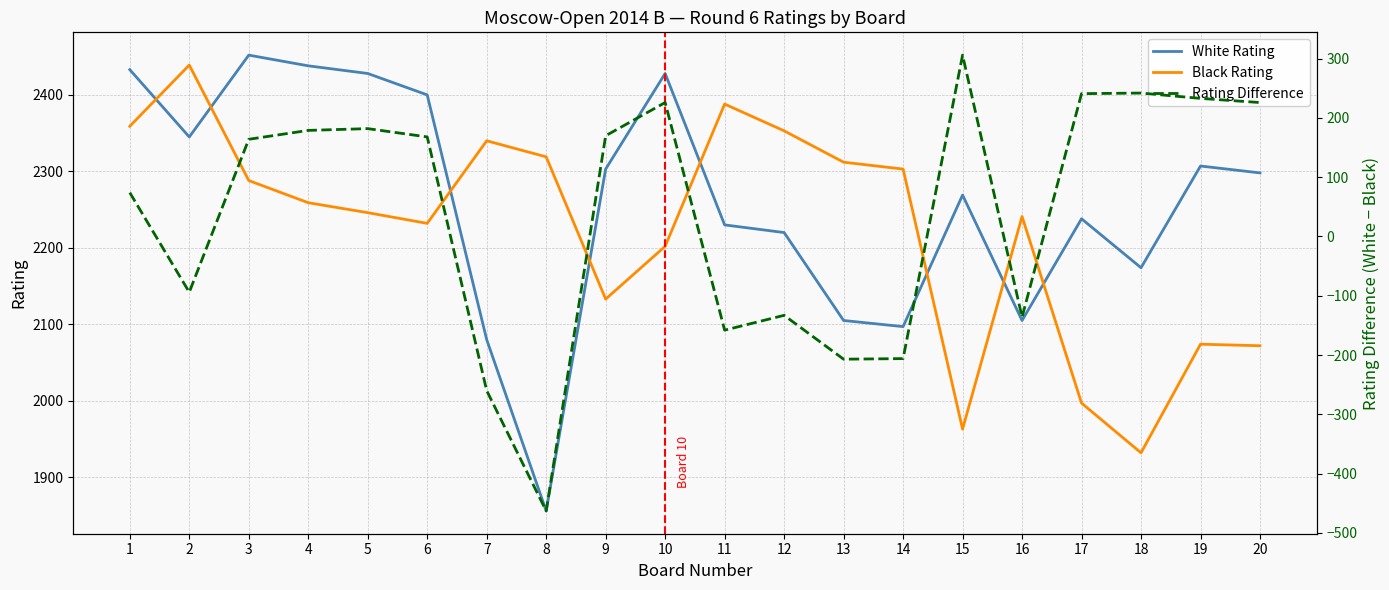

Where is the first local maximum for Rating Difference?

5